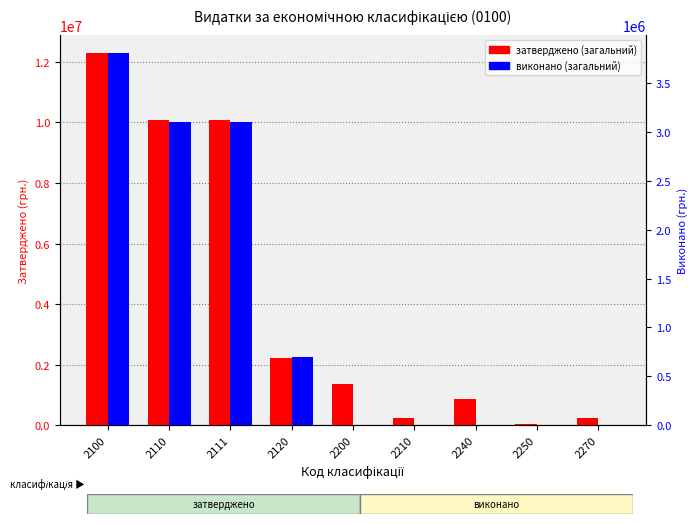

What are all the series names shown in the legend?

затверджено (загальний), виконано (загальний)